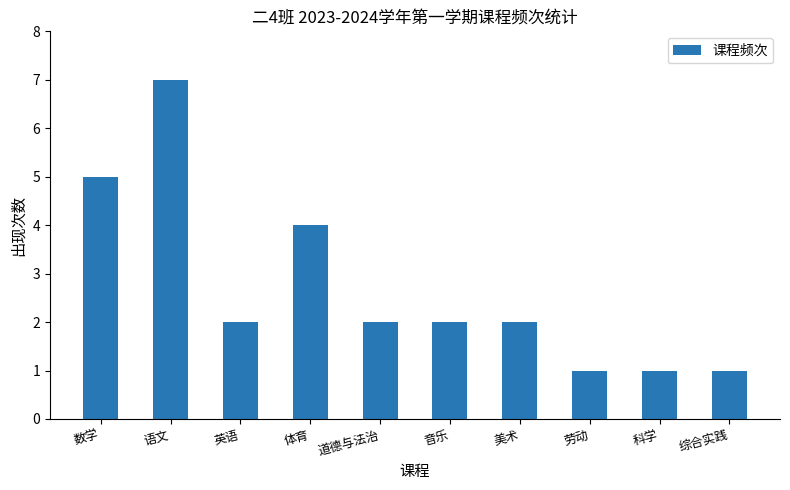

Approximately how many times larger is the value at 美术 compared to 数学?

0.4